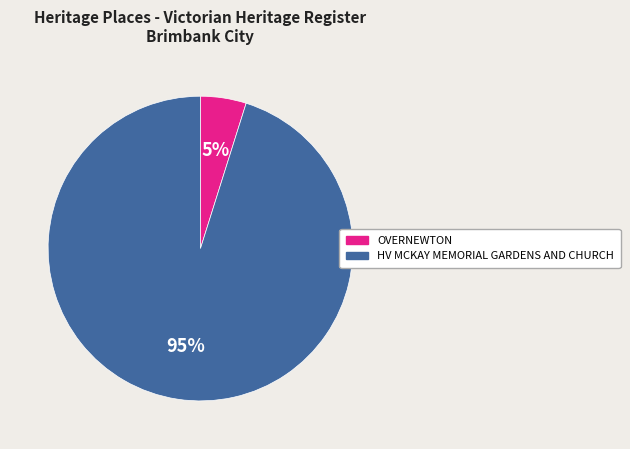

How many slices are in this pie chart?

2